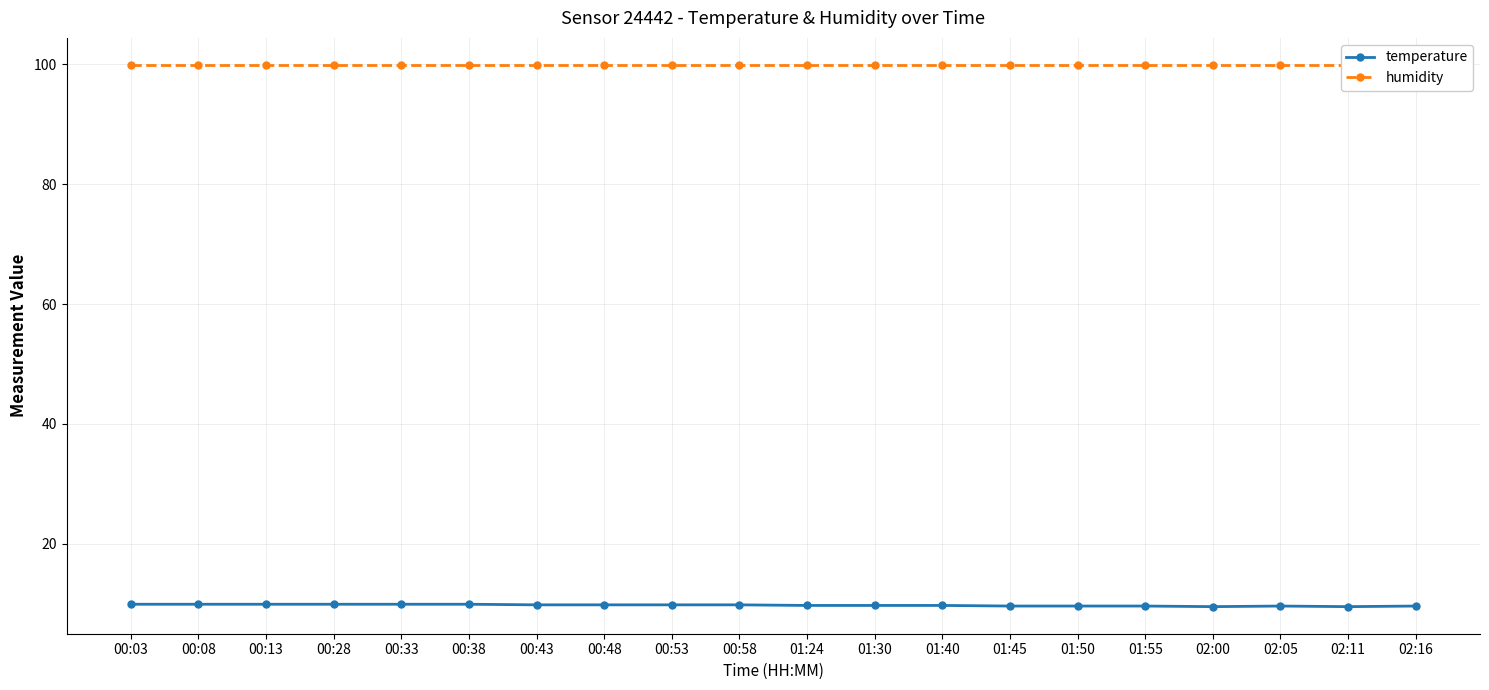

The humidity series shows 99.9 at 00:58. True or false?

True